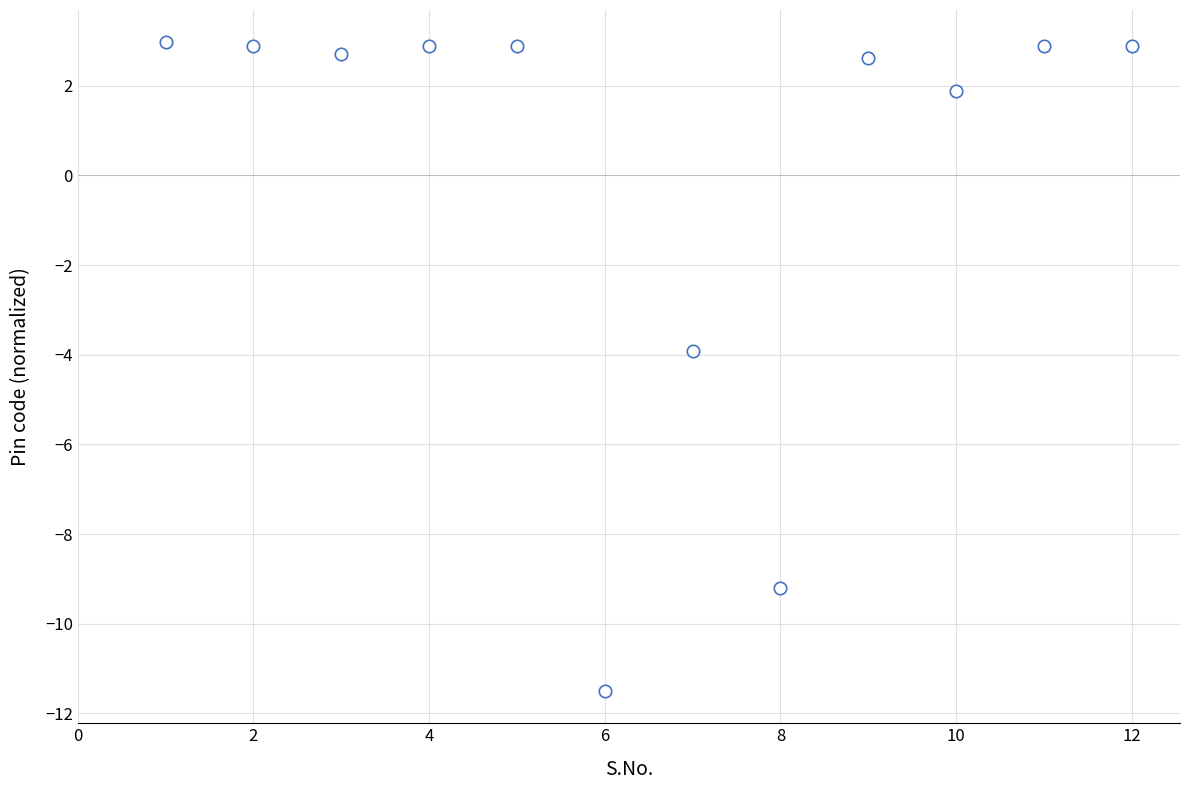

What is the range of Y values (max minus min)?

14.5